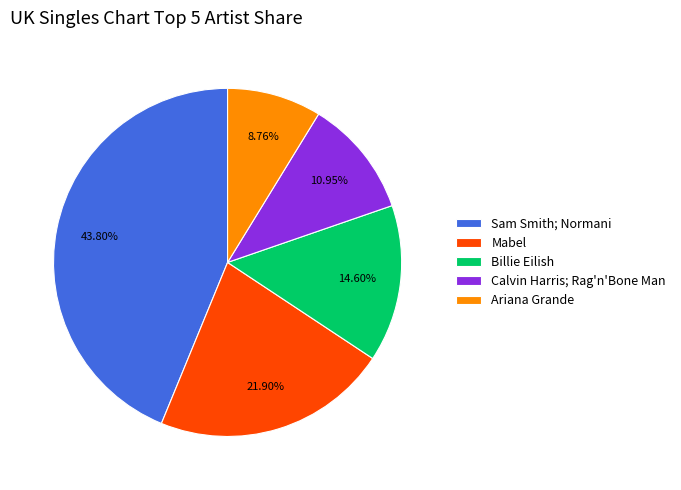

Does any single category account for the majority?

No